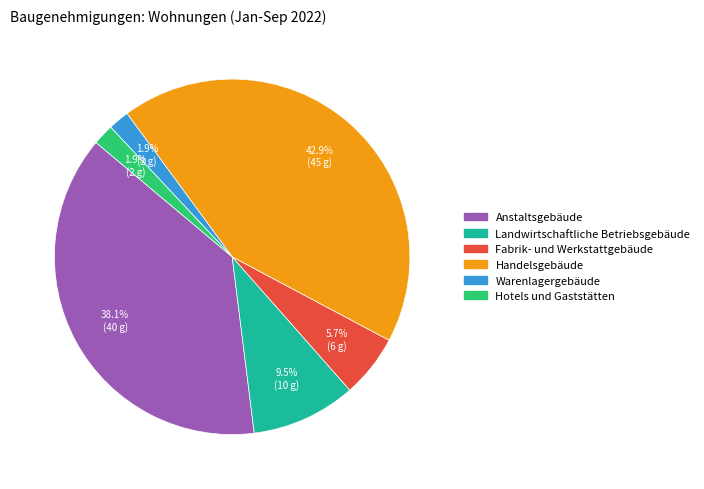

How many segments does this pie chart have?

6